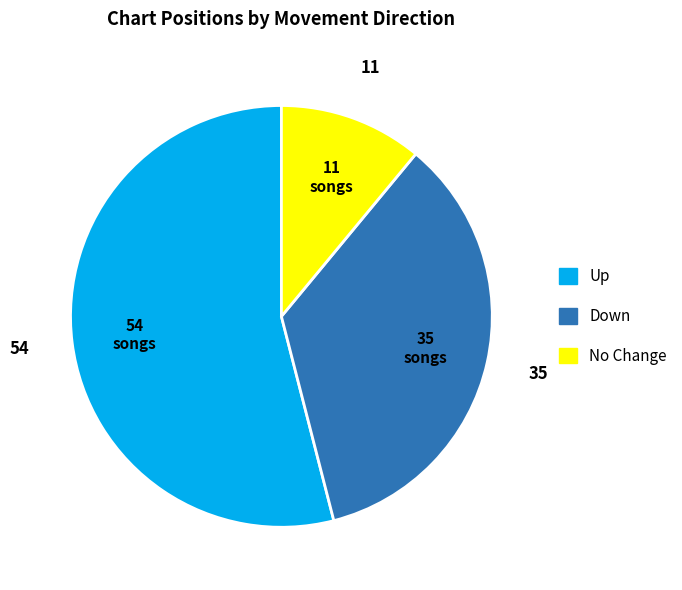

How many slices are in this pie chart?

3